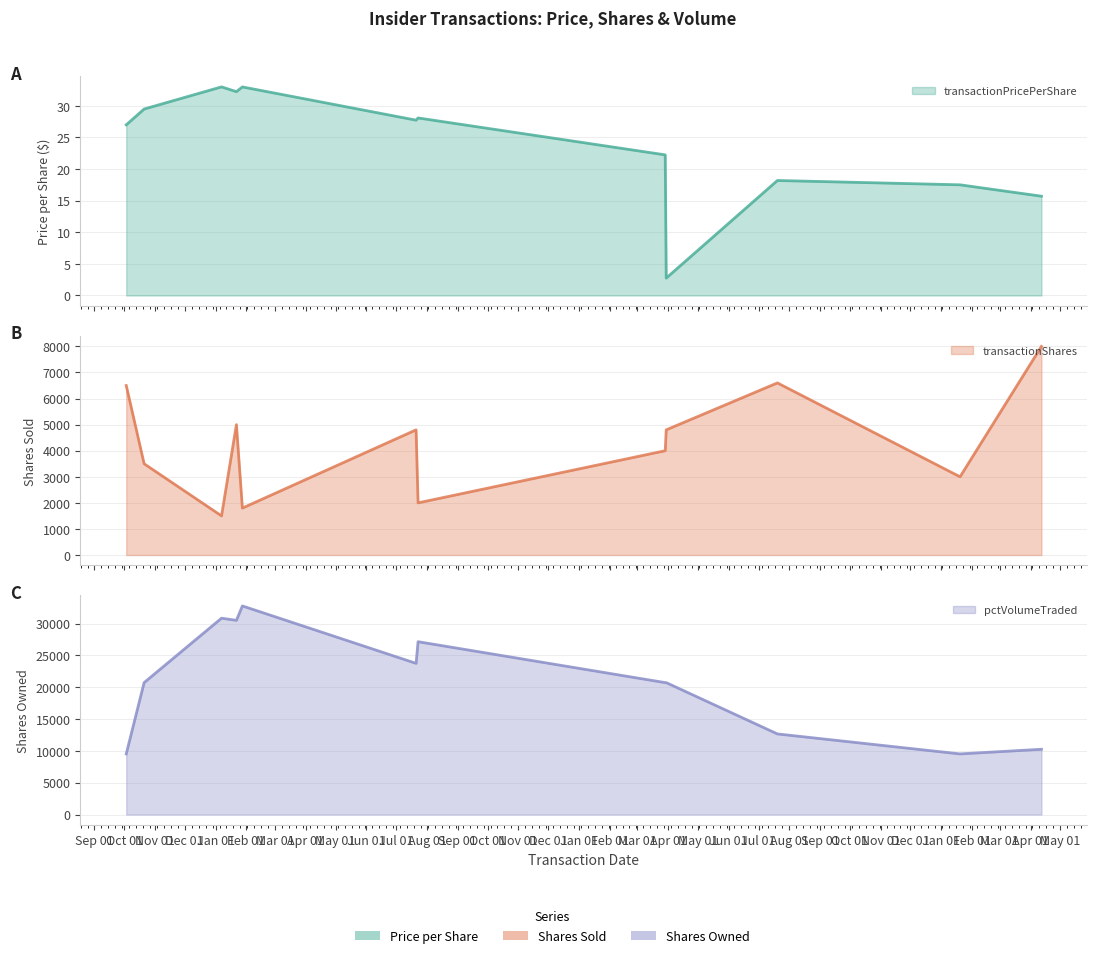

What is the label of the 3rd point from the right?

2005-07-20